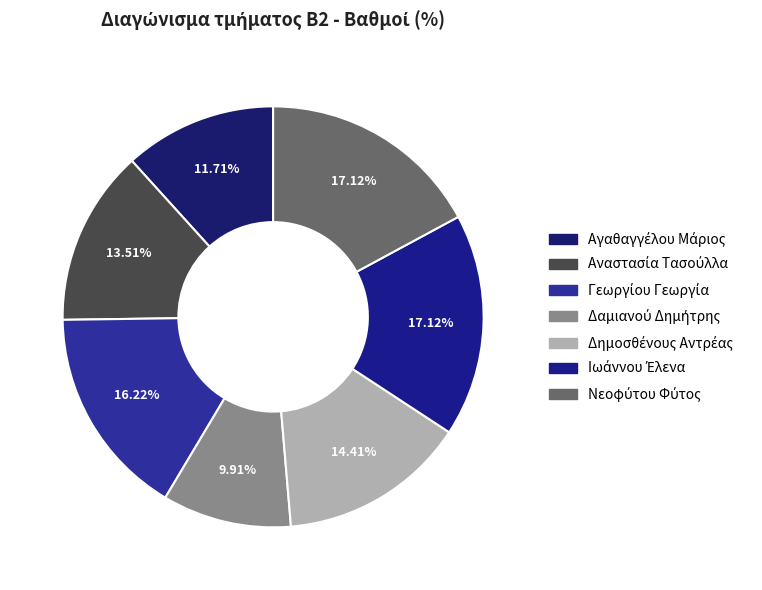

How many slices are in this pie chart?

7